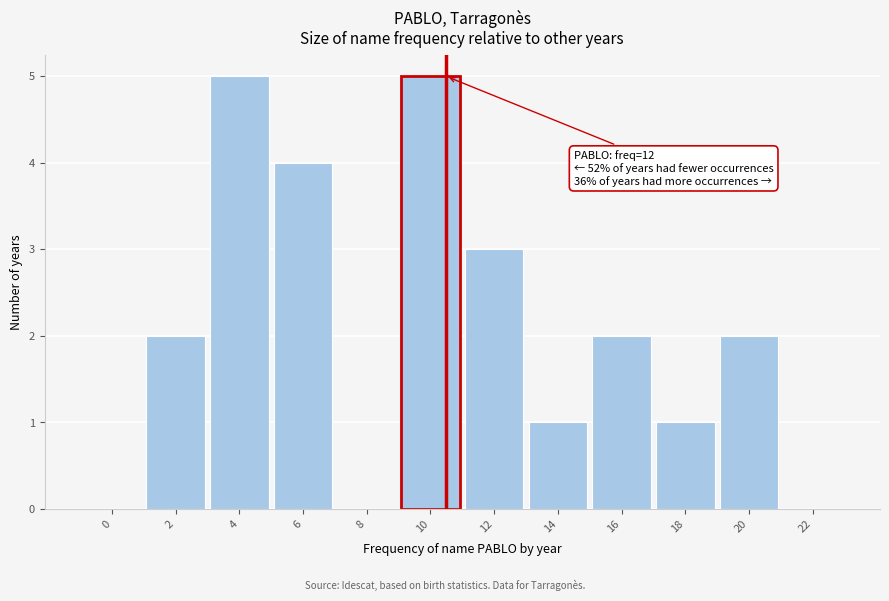

Reading right to left, list all the values displayed in this chart.

22=0	20=2	18=1	16=2	14=1	12=3	10=5	8=0	6=4	4=5	2=2	0=0